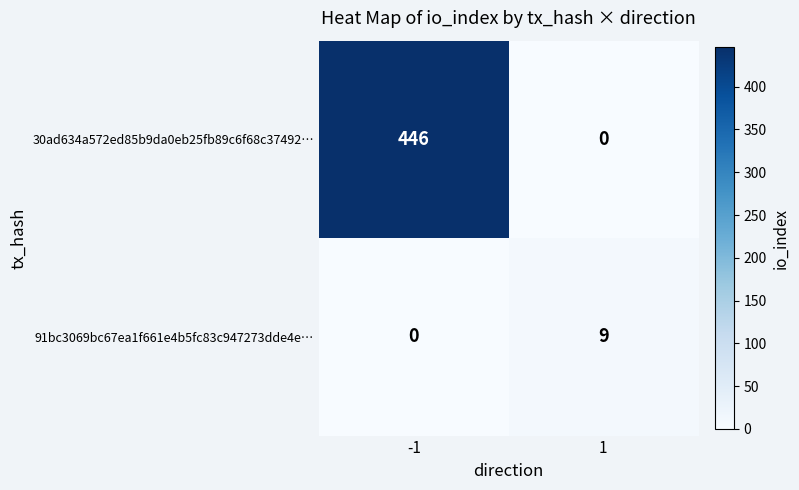

What is the difference between the 91bc3069bc67ea1f661e4b5fc83c947273dde4e… values at -1 and 1?

9